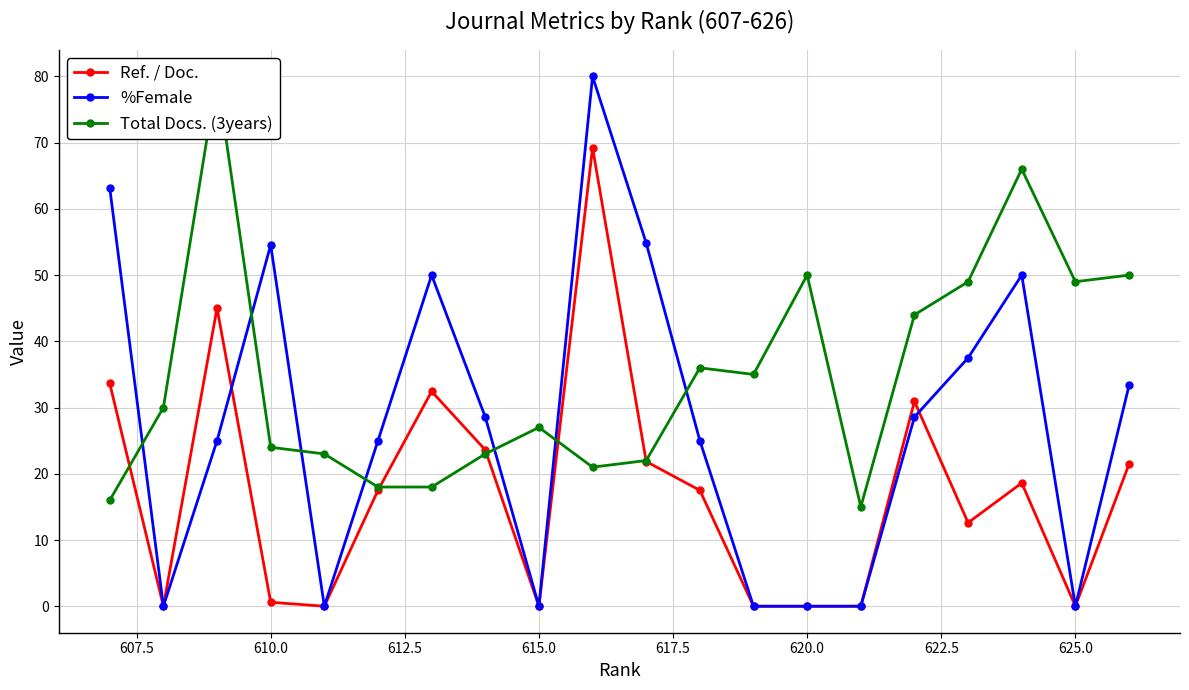

What is the difference between the maximum and minimum values in the %Female series?

80.0